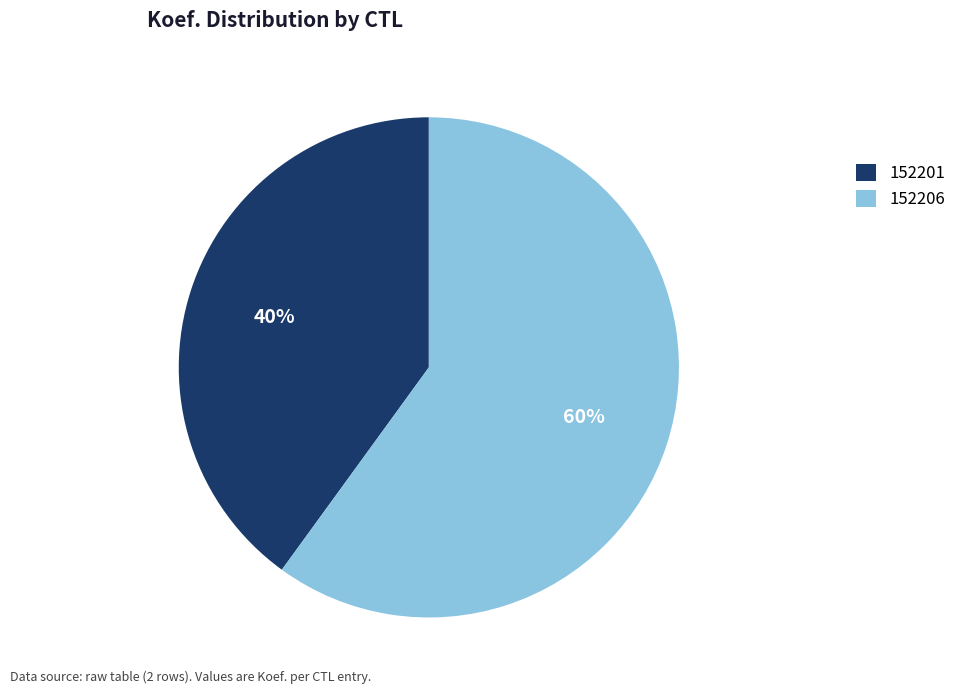

To the nearest percent, what is the difference between the largest and smallest slice percentages?

20%